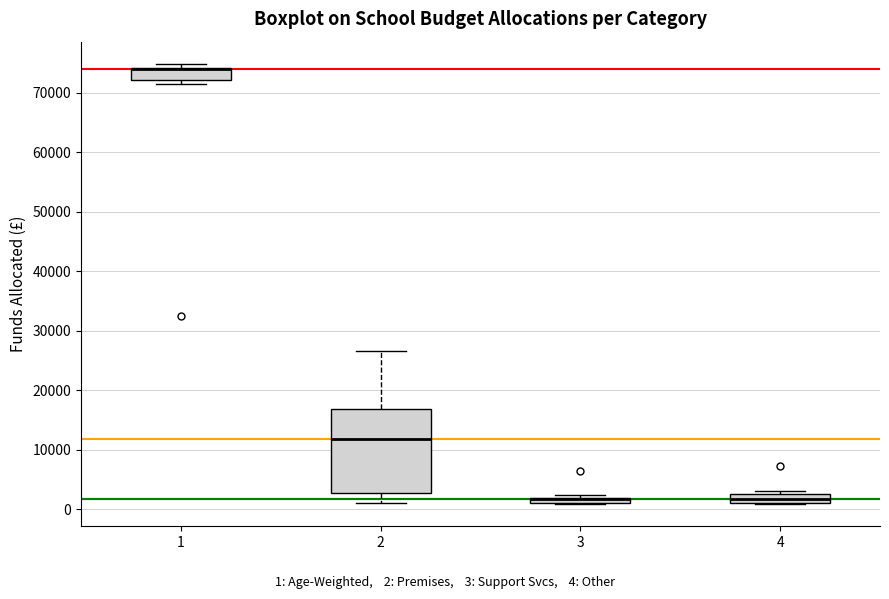

Where is the lower edge of the box at x = 3 on the y-axis? The values are not printed on the chart, so give them approximately, as read against the axis.

1000